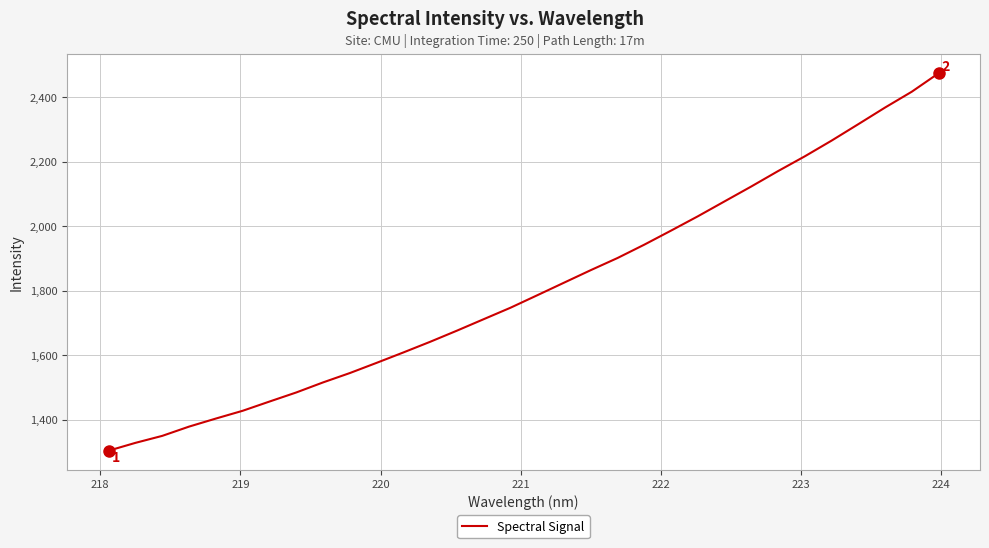

What is the maximum value shown in the chart?

2474.4